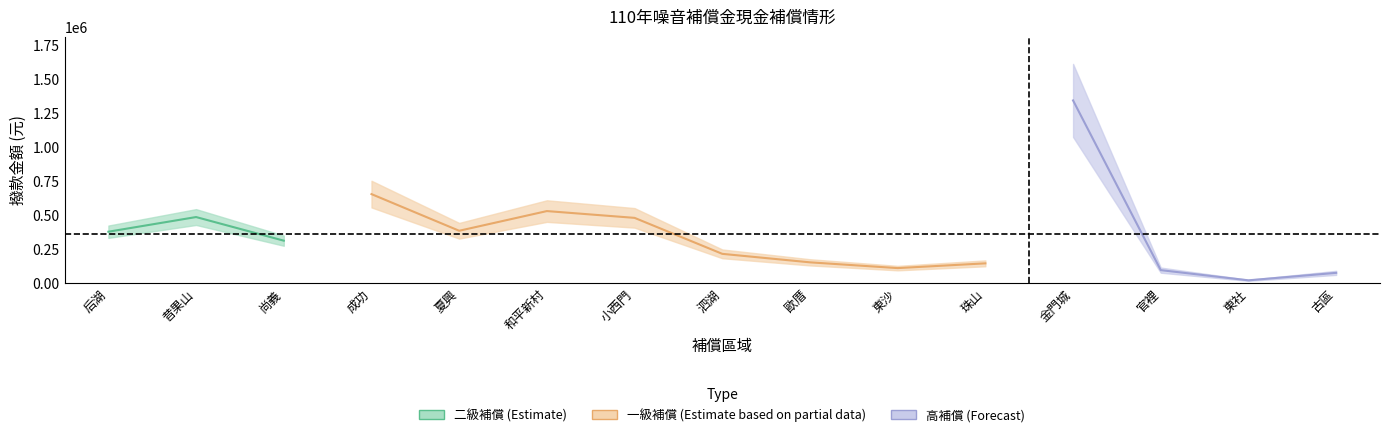

True or false: there are more than 2 points higher than both neighbors.

True